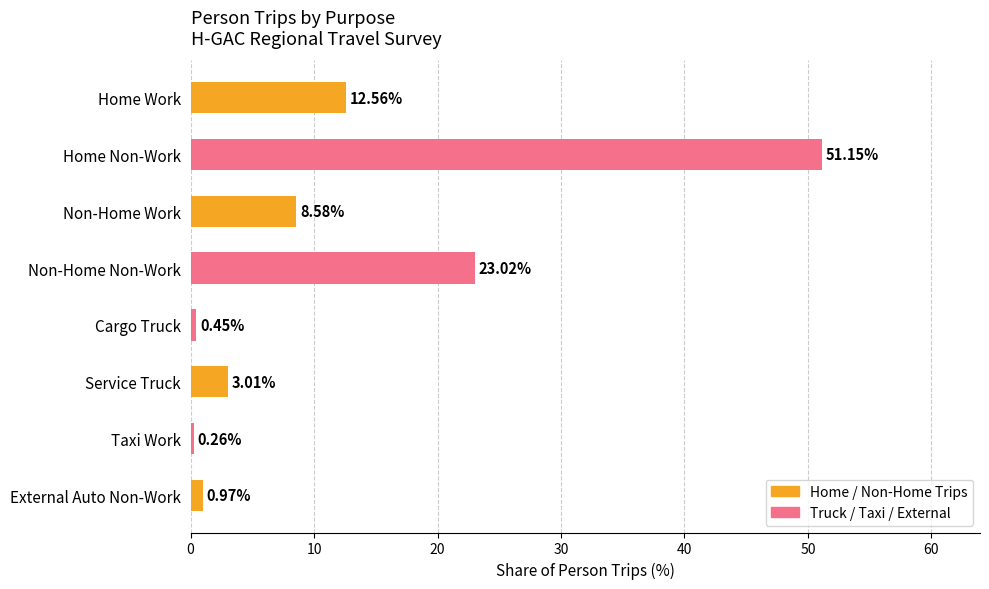

Does the chart contain any negative values?

No